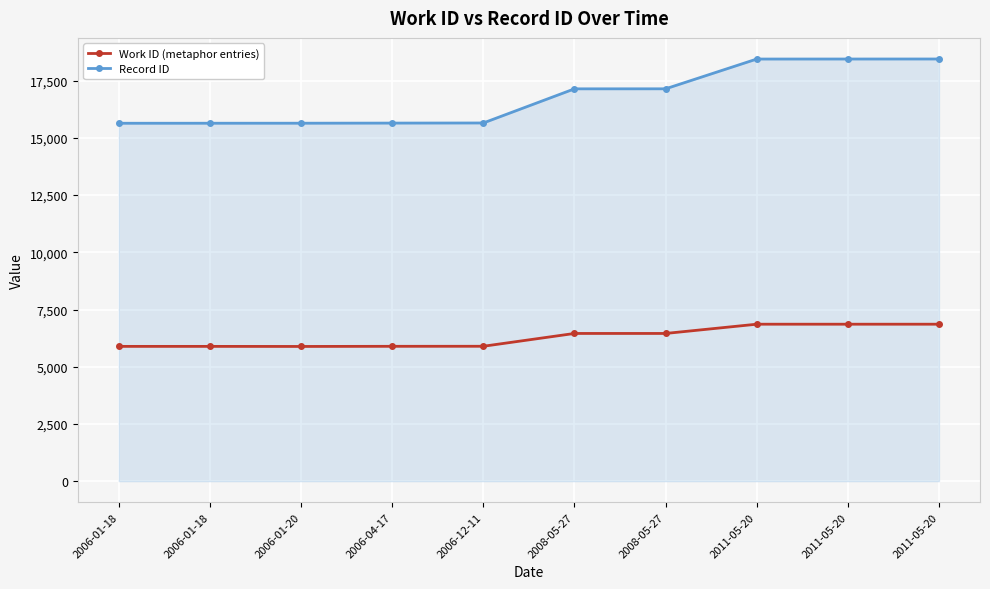

How many lines are shown in the chart?

2